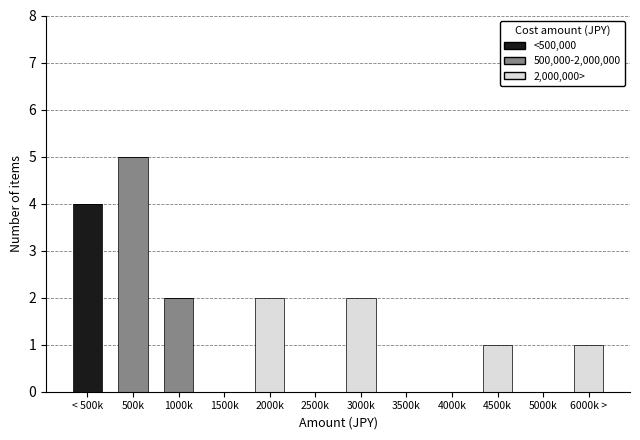

At which label does <500,000 reach its peak?

< 500k